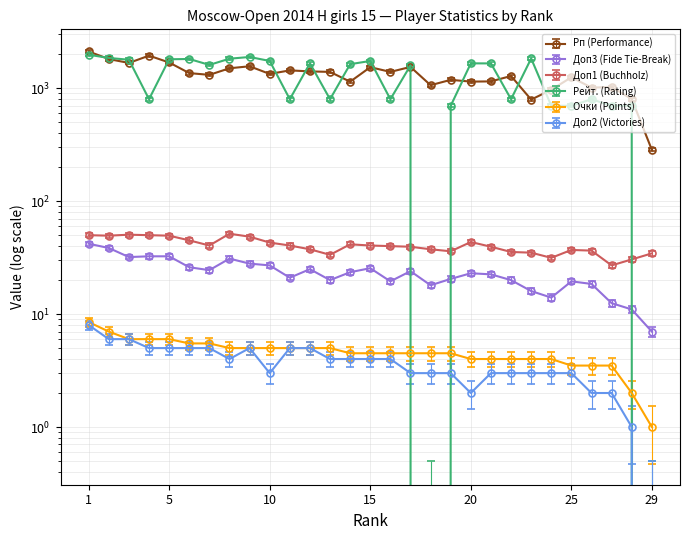

Reading left to right, transcribe all the data shown in this chart.

Рп (Performance): 2118.0	1815.0	1677.0	1946.0	1693.0	1363.0	1315.0	1504.0	1567.0	1340.0	1441.0	1411.0	1397.0	1144.0	1538.0	1397.0	1546.0	1065.0	1188.0	1146.0	1151.0	1285.0	794.0	970.0	1252.0	1014.0	1026.0	804.0	285.0
Доп3 (Fide Tie-Break): 42.0	38.5	32.0	32.5	32.5	26.0	24.5	31.0	28.0	27.0	21.0	25.0	20.0	23.5	25.5	19.5	24.0	18.0	20.5	23.0	22.5	20.0	16.0	14.0	19.5	18.5	12.5	11.0	7.0
Доп1 (Buchholz): 50.0	49.5	50.5	50.0	49.5	45.0	40.5	51.5	48.5	43.0	40.5	37.5	33.5	41.5	40.5	40.0	39.5	37.5	36.0	43.5	39.5	35.5	35.0	31.5	37.0	36.5	27.0	30.5	34.5
Рейт. (Rating): 1981.0	1857.0	1790.0	800.0	1807.0	1818.0	1611.0	1828.0	1894.0	1746.0	800.0	1665.0	800.0	1635.0	1746.0	800.0	1595.0	0.0	700.0	1663.0	1661.0	800.0	1837.0	700.0	700.0	800.0	700.0	700.0	0.0
Очки (Points): 7.7	6.3	5.3	5.3	5.3	4.8	4.8	4.3	4.3	4.3	4.3	4.3	4.3	3.9	3.9	3.9	3.9	3.9	3.9	3.4	3.4	3.4	3.4	3.4	2.9	2.9	2.9	1.4	0.5
Доп2 (Victories): 8.0	6.0	6.0	5.0	5.0	5.0	5.0	4.0	5.0	3.0	5.0	5.0	4.0	4.0	4.0	4.0	3.0	3.0	3.0	2.0	3.0	3.0	3.0	3.0	3.0	2.0	2.0	1.0	0.0